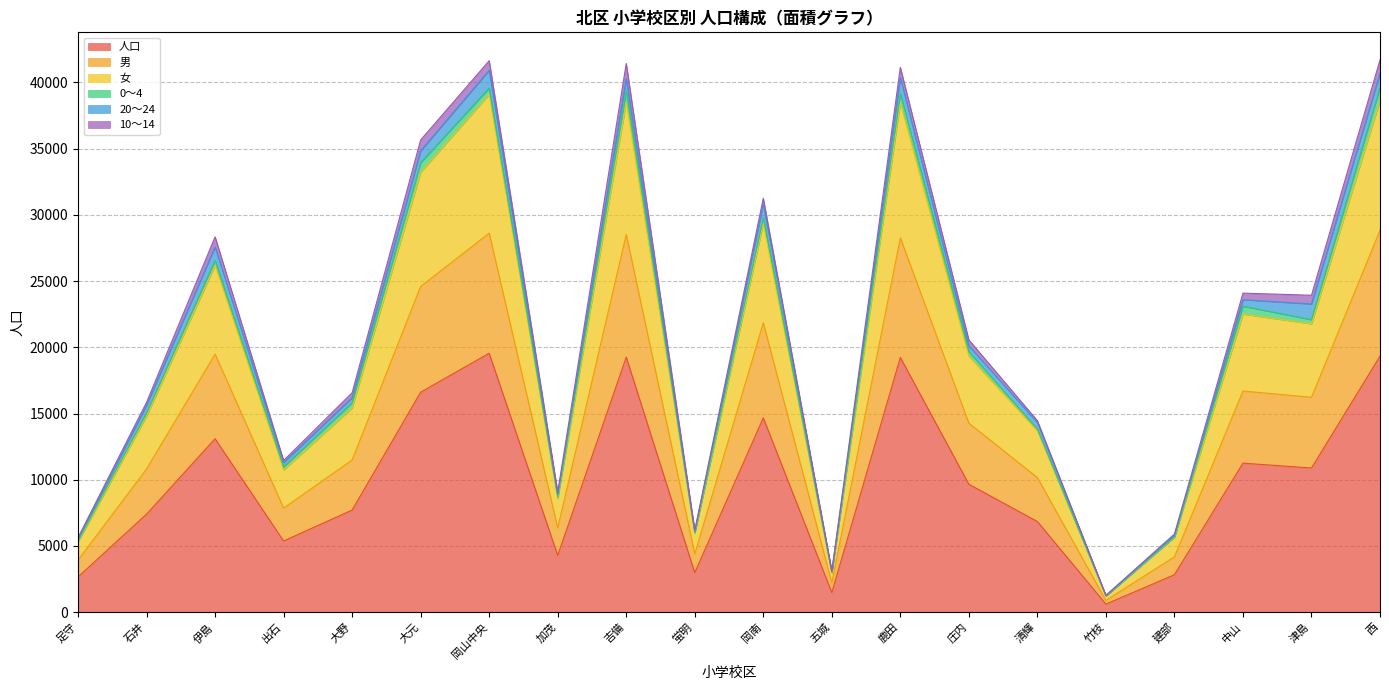

Does the chart display data point markers on the line(s)?

No